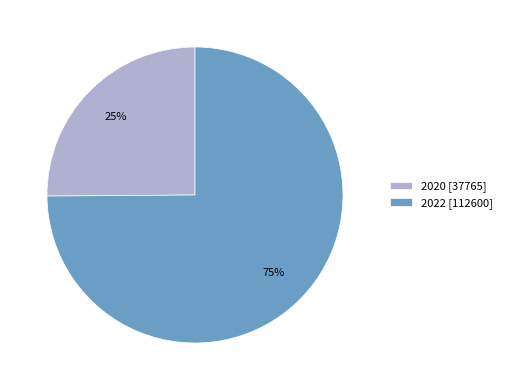

How many slices are in this pie chart?

2